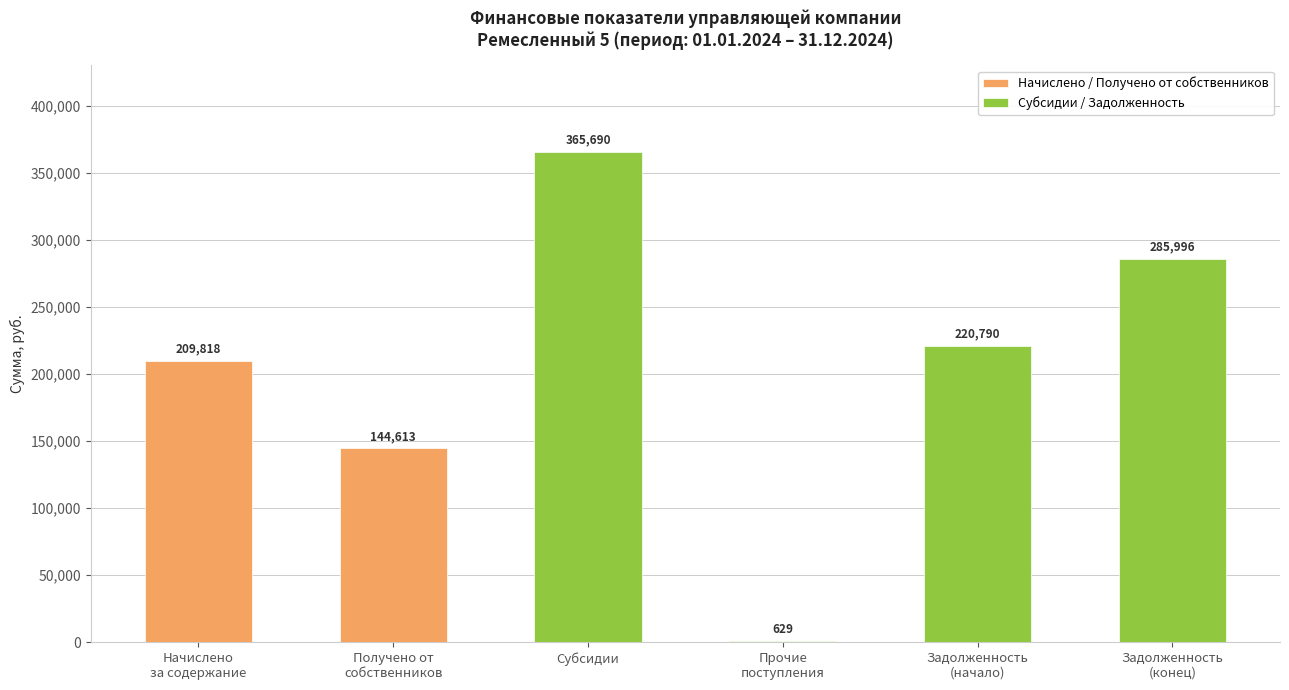

Which series has the largest total across all categories?

Субсидии / Задолженность